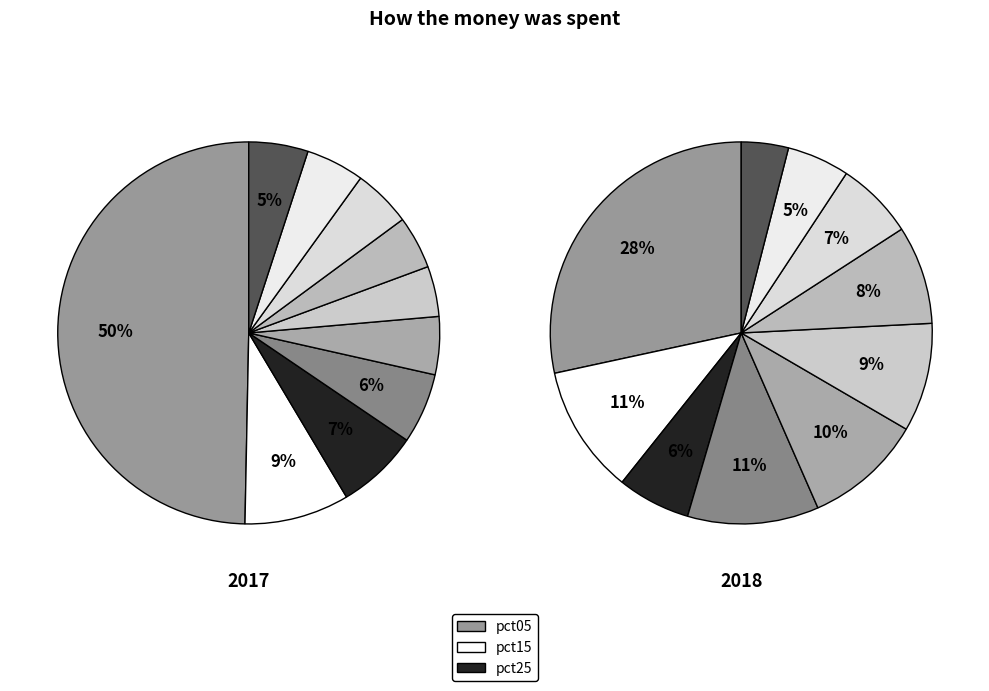

Is there a majority slice in this chart?

No